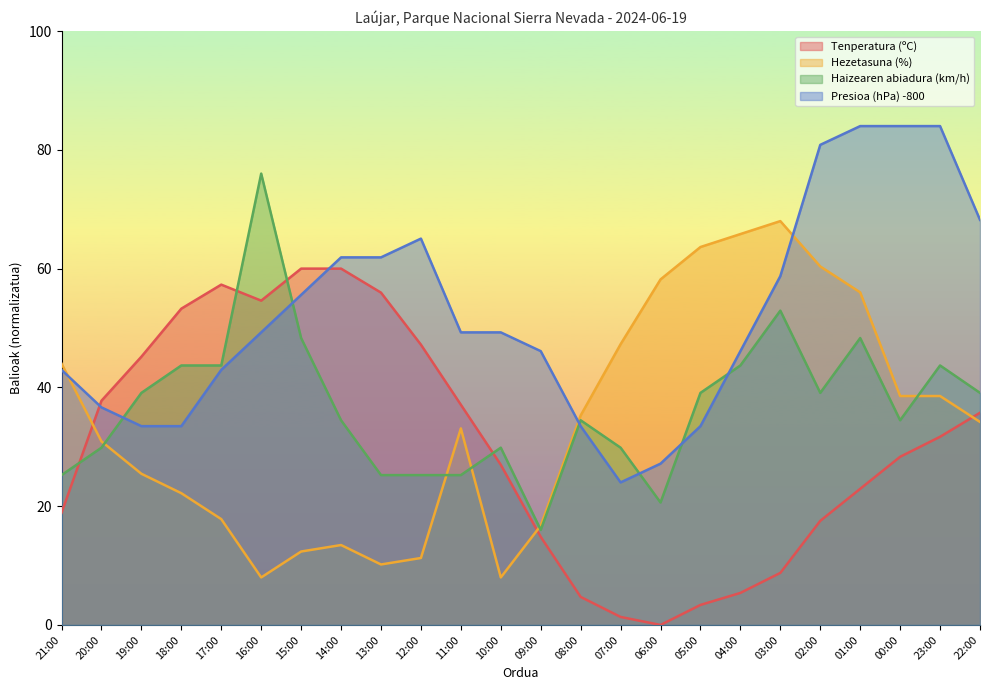

Where is the first local maximum for Haizearen abiadura (km/h)?

16:00